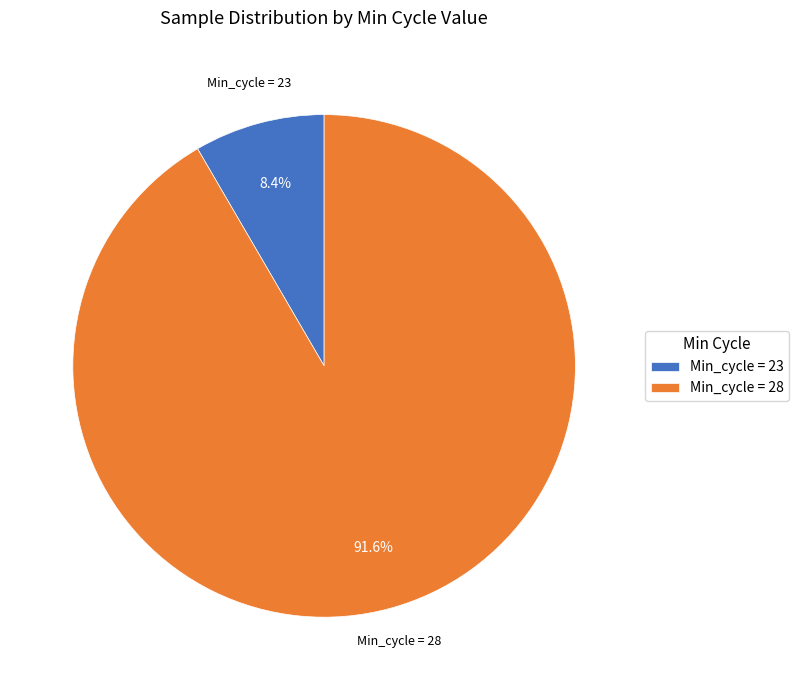

Which slice is the smallest?

Min_cycle = 23